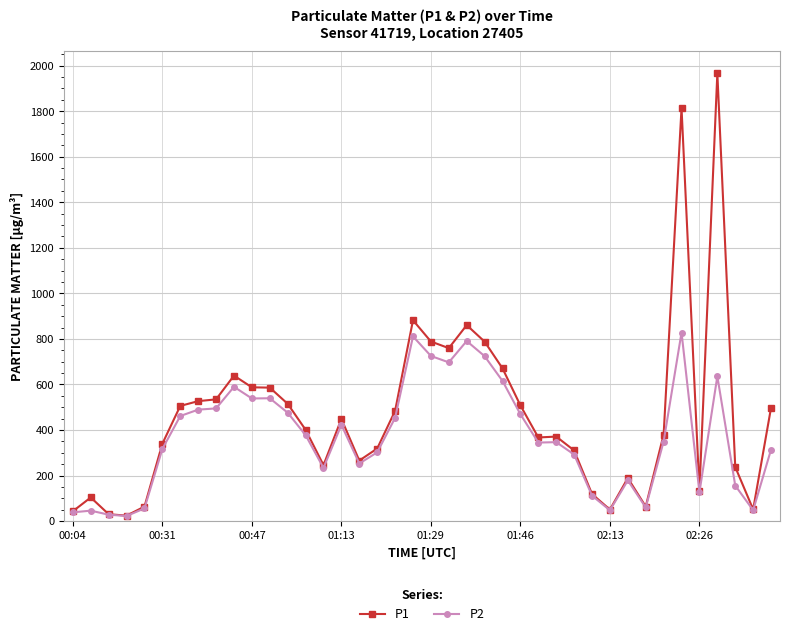

Which series has the largest total across all categories?

P1